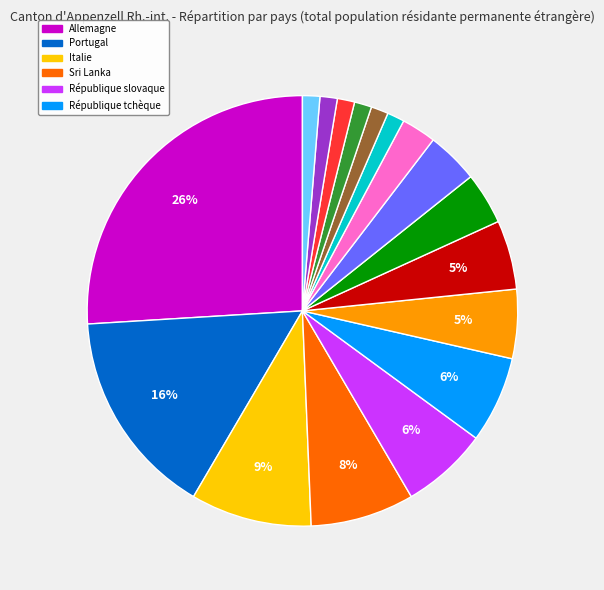

Does any single category account for the majority?

No